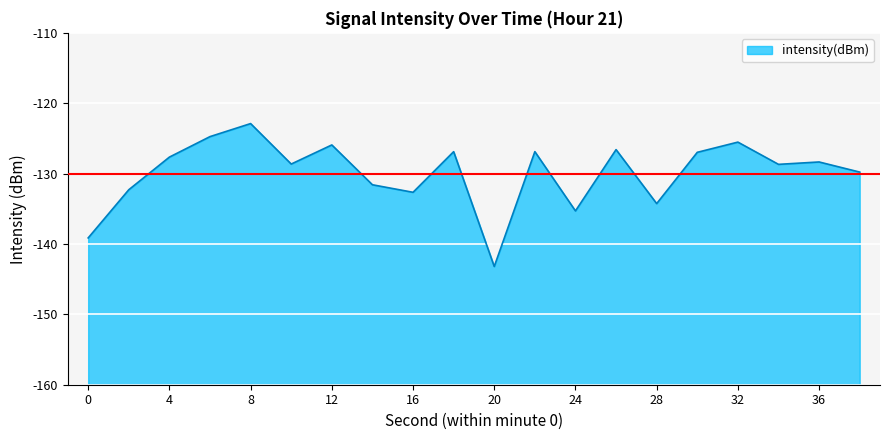

Between 16 and 14, which is larger?

14